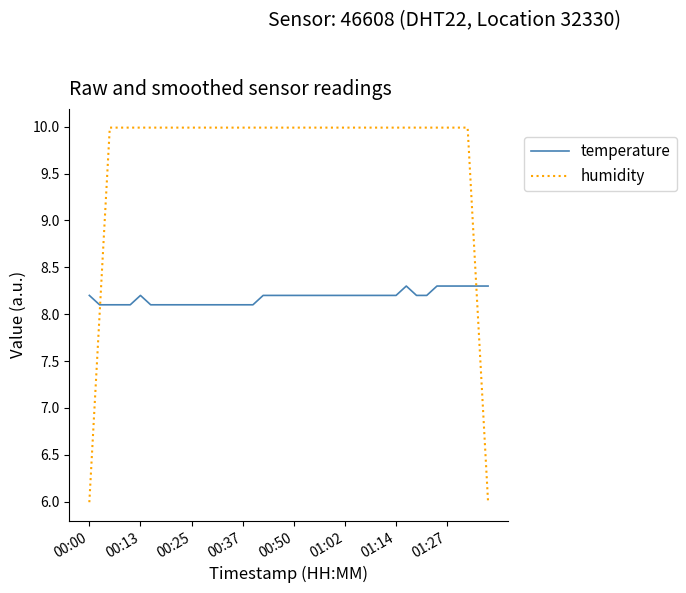

List the series in order of their overall mean, highest first.

humidity, temperature